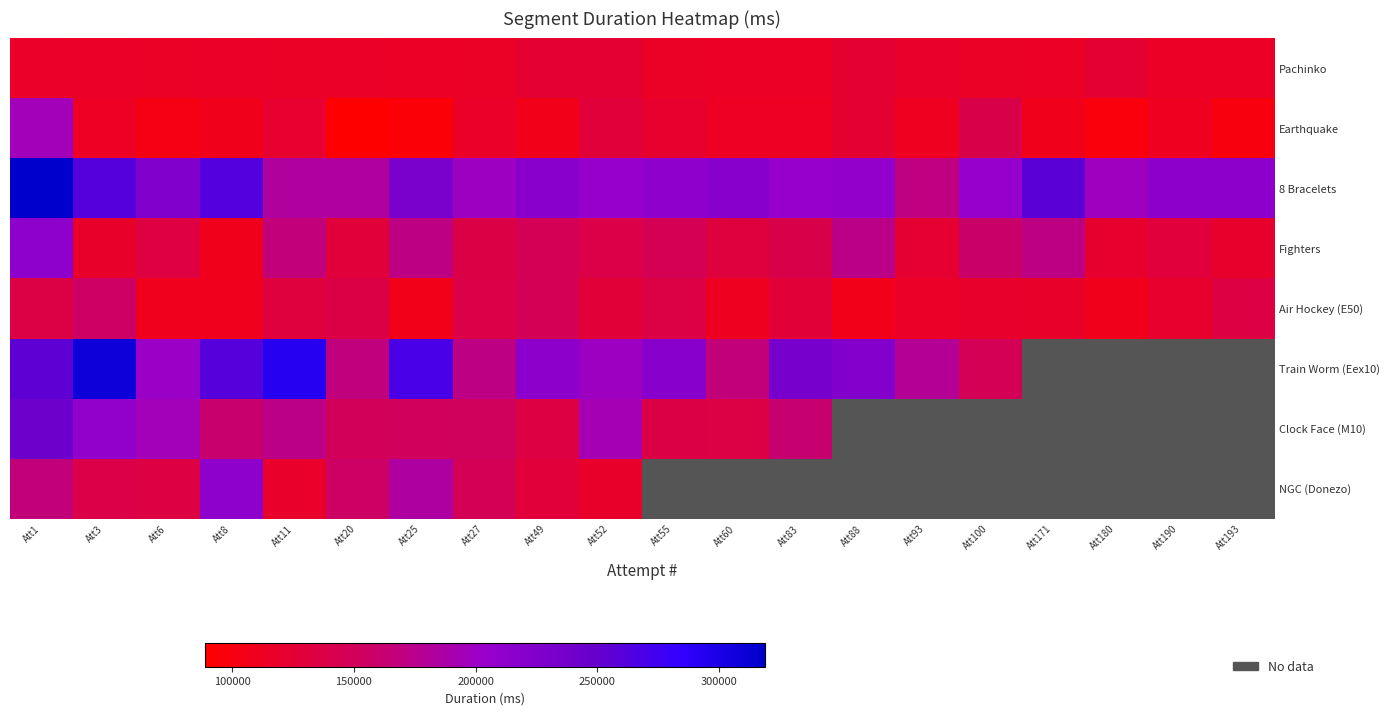

At which category is the sum across all series the highest?

Att1